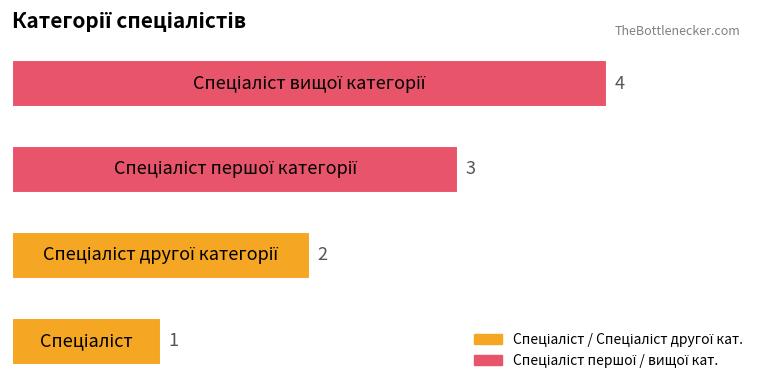

What is the difference between the maximum and minimum values?

3